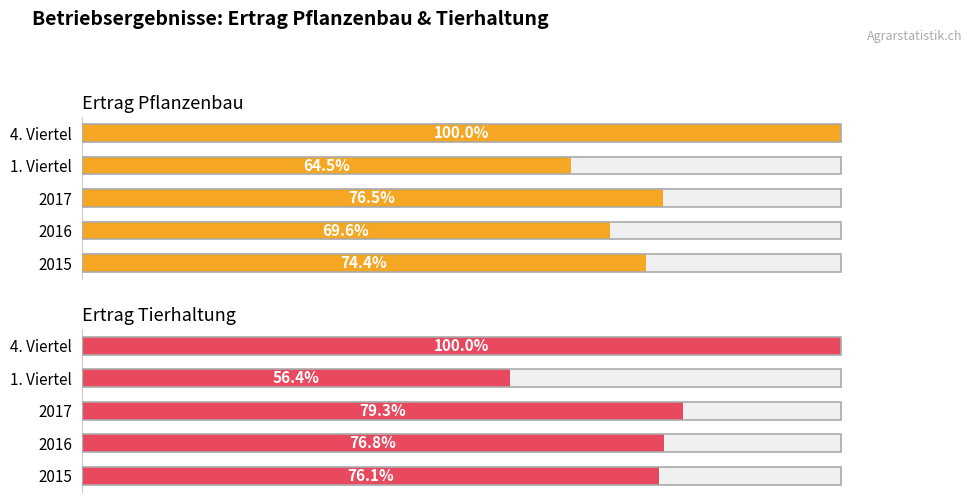

List the series in order of their peak value, highest first.

Ertrag Tierhaltung, Ertrag Pflanzenbau